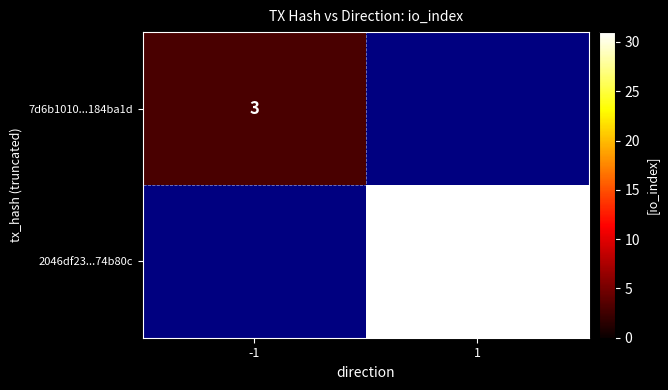

Is it true that 7d6b1010...184ba1d equals 3 at -1?

True